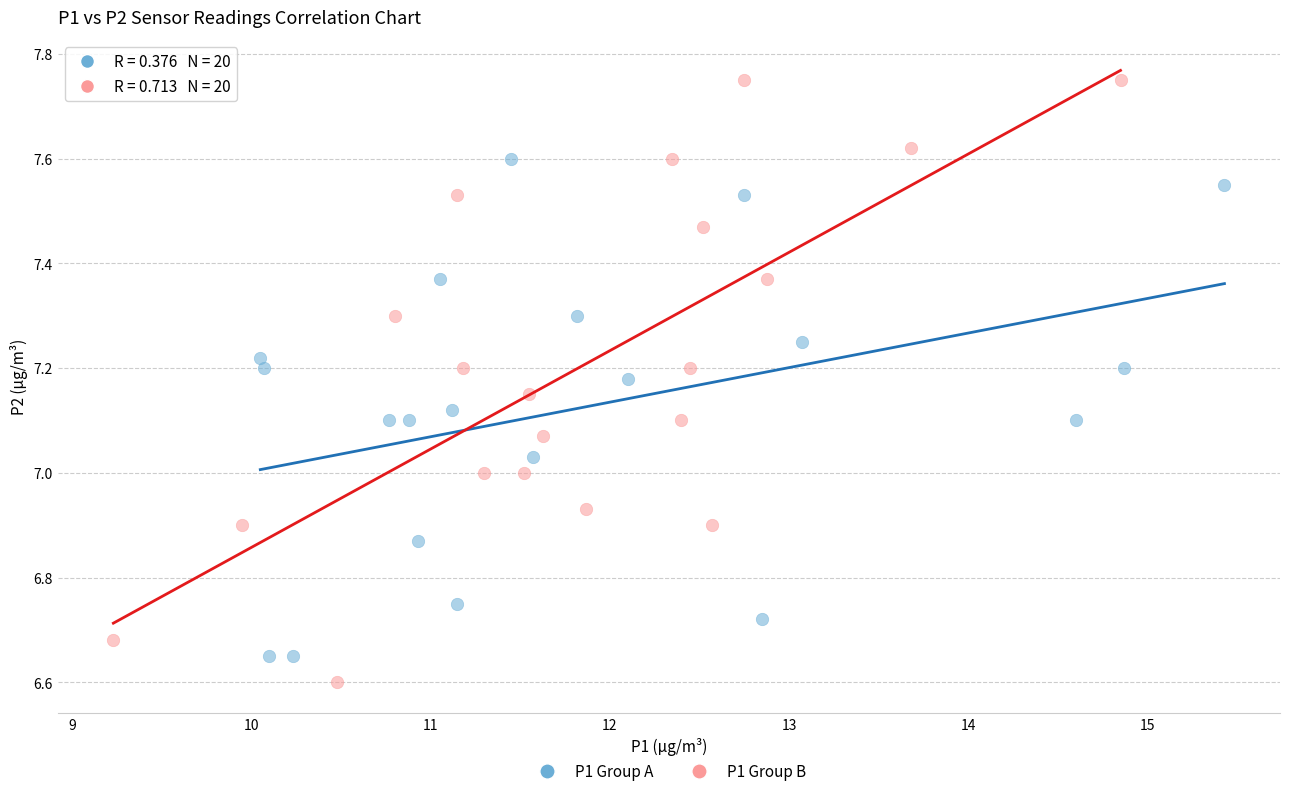

Which series has the widest spread of Y values?

P1 Group B